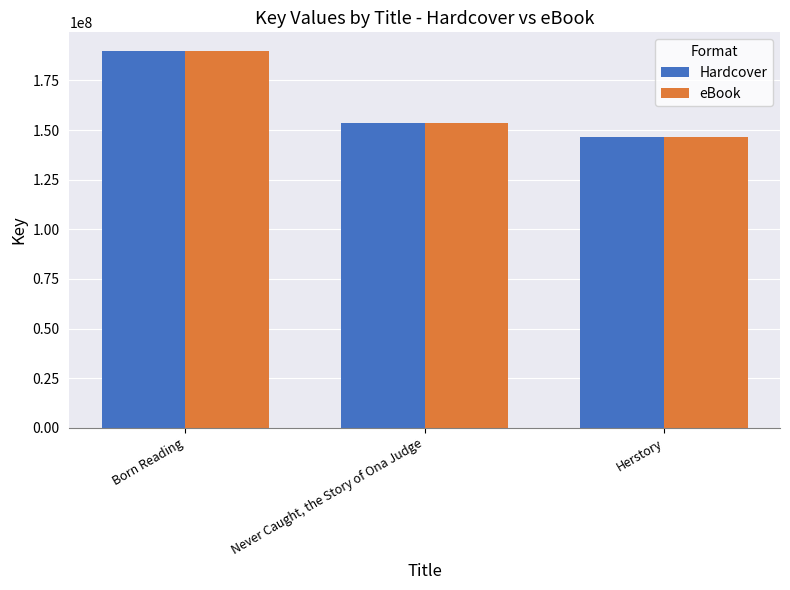

At which label does Hardcover reach its minimum?

Herstory